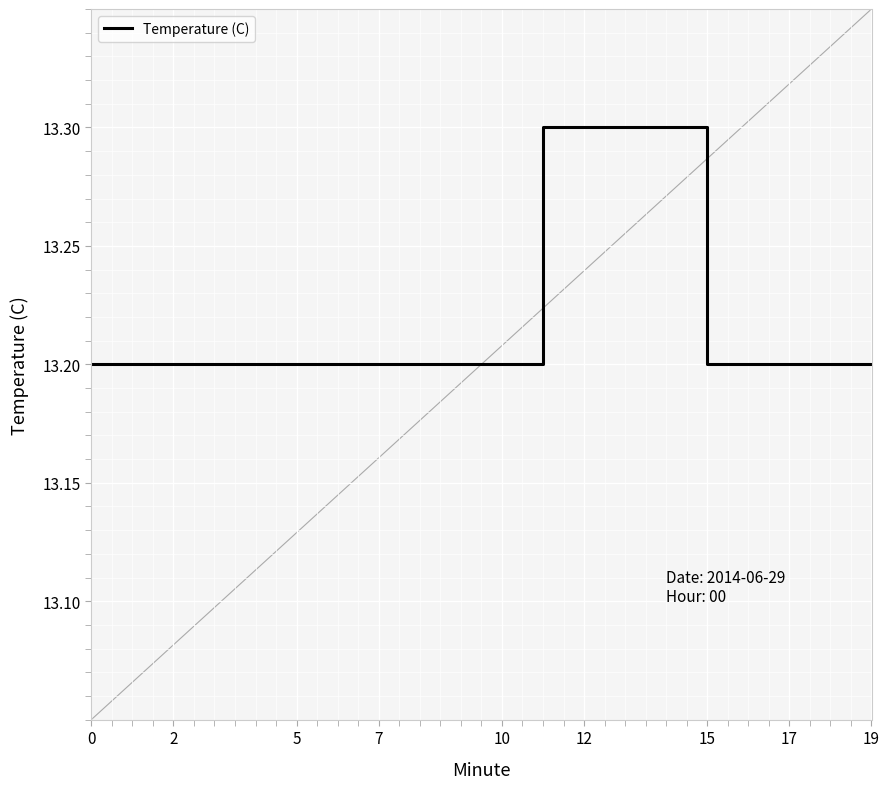

What is the minimum value shown in the chart?

13.2